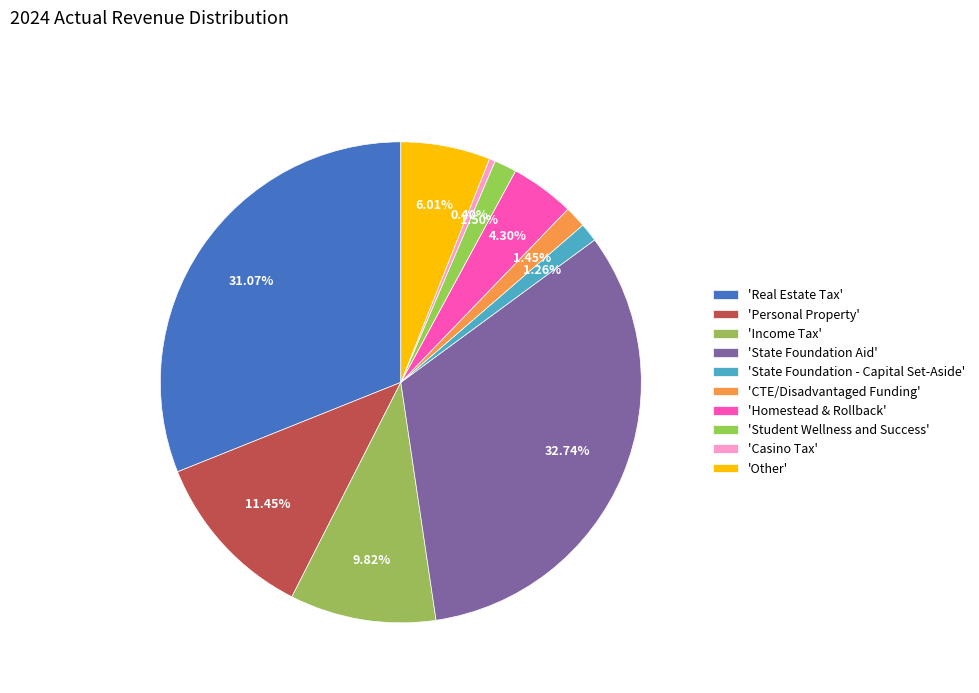

Count the number of slices in the pie.

10